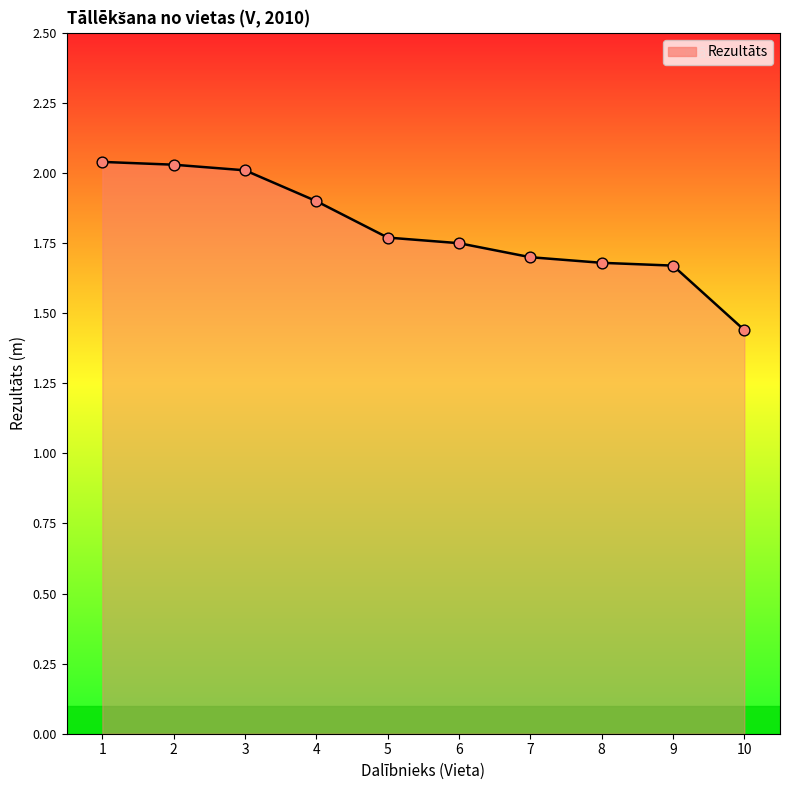

What is the change in value from 3 to 8?

-0.3